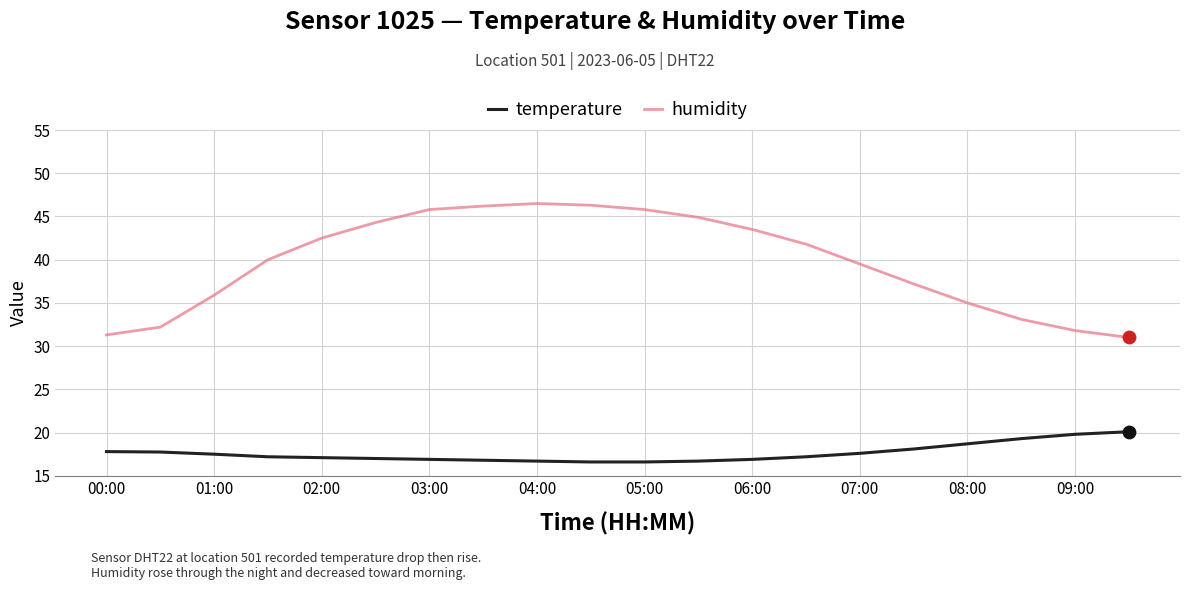

Which series has the largest range (max minus min)?

humidity